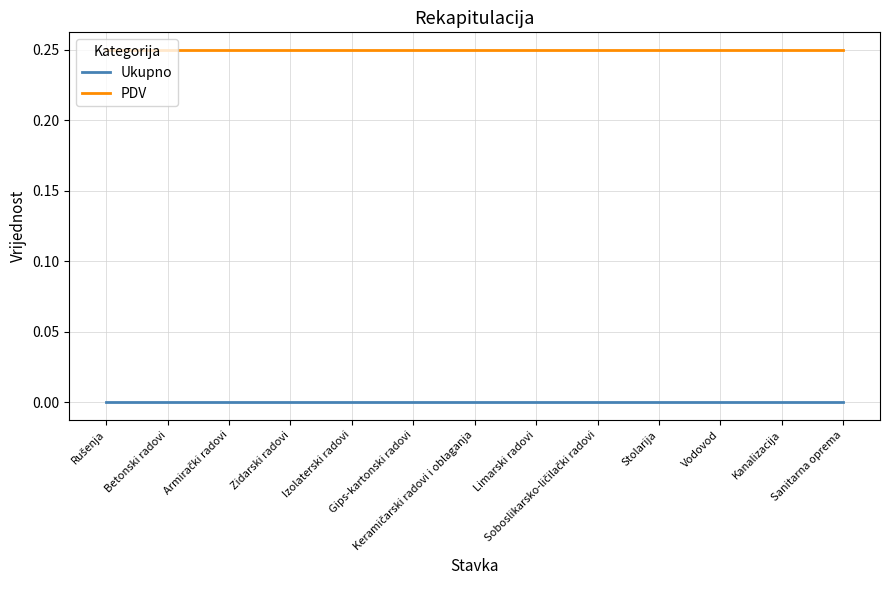

Rank the series by their average value, from highest to lowest.

PDV, Ukupno